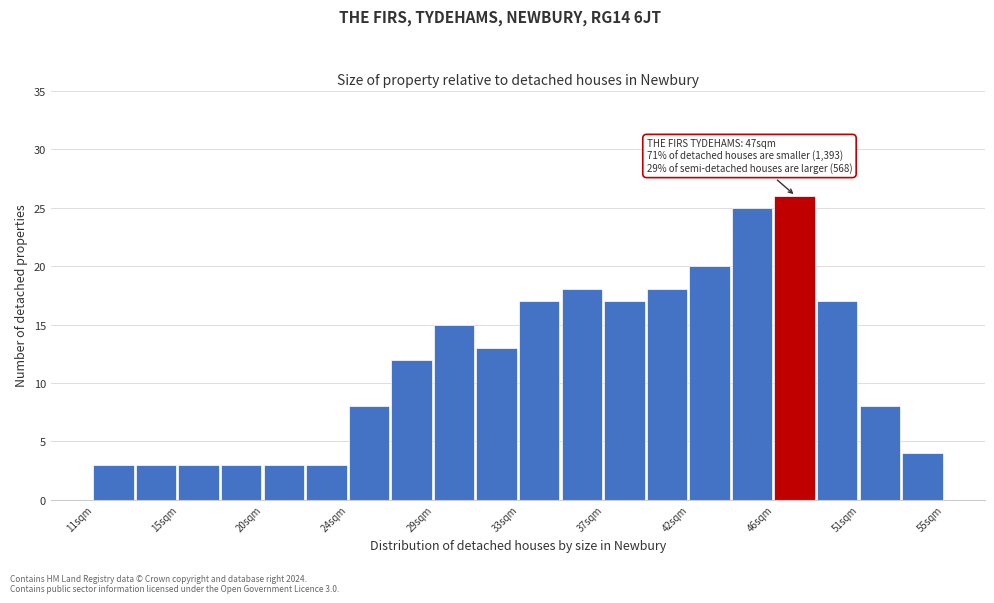

Over which range of the x-axis is the bar tallest?

46.2 to 48.4